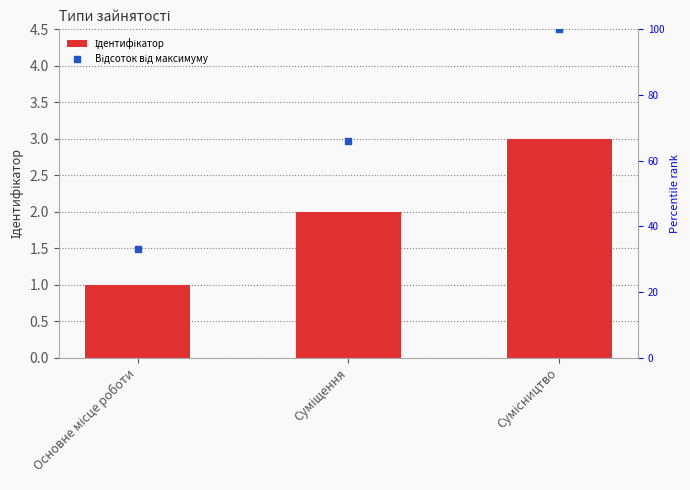

Which series reaches the minimum Y coordinate?

Ідентифікатор